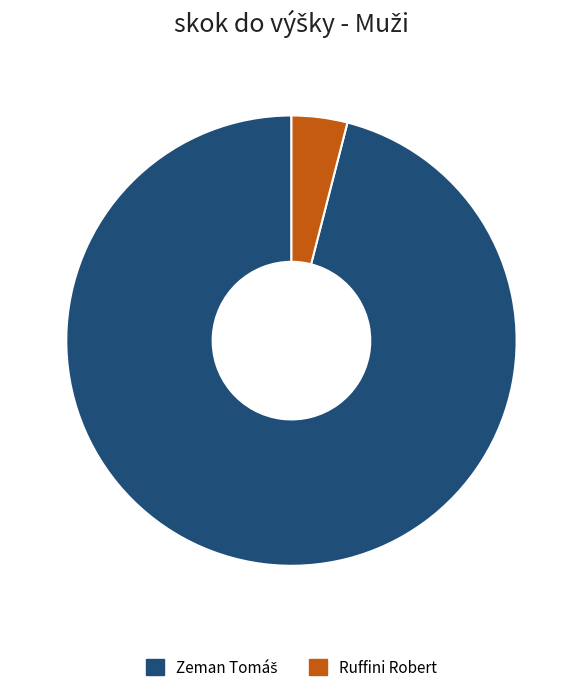

Is there any slice that represents more than half of the pie?

Yes